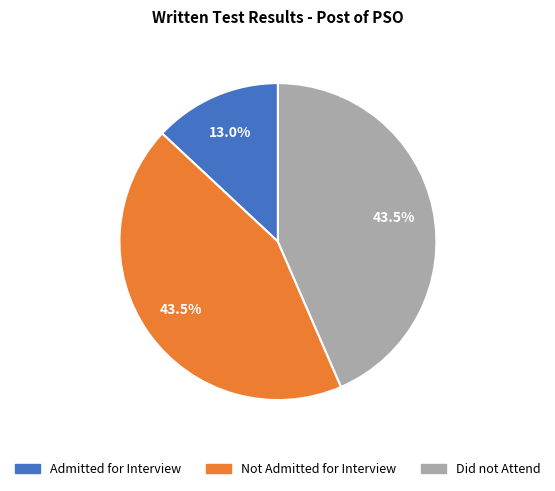

Does Admitted for Interview represent more than half of the total?

No